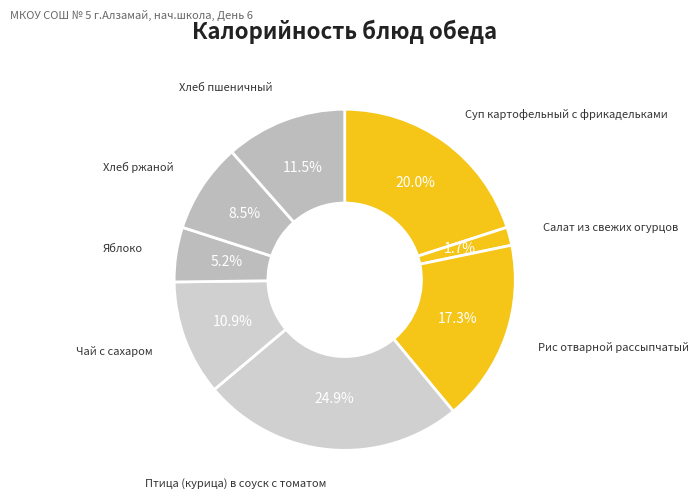

How many slices are in this pie chart?

8